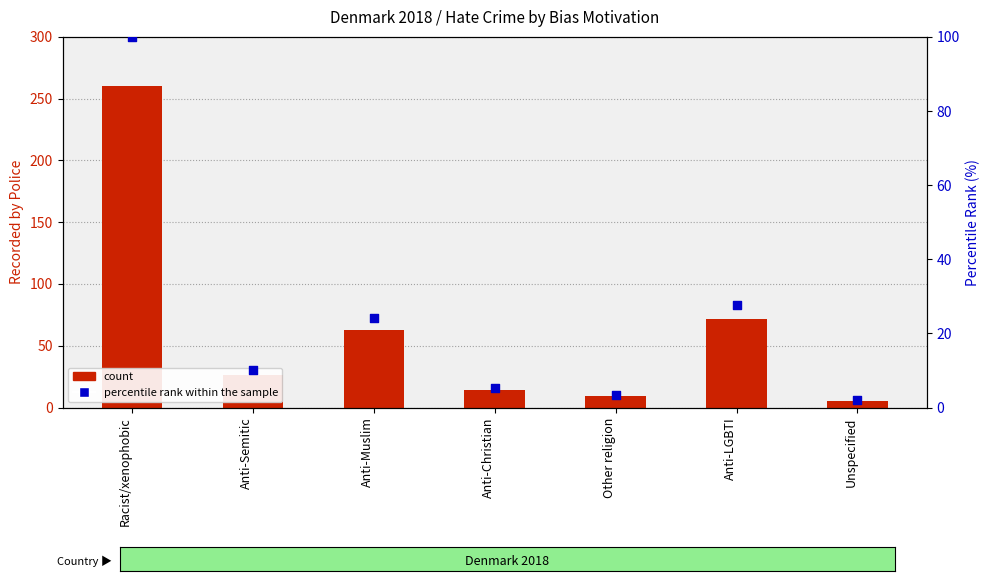

What are all the series names shown in the legend?

count, percentile rank within the sample